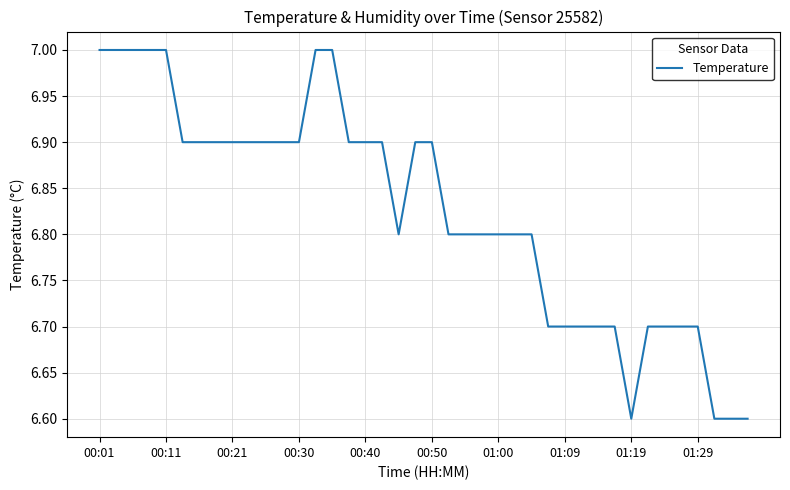

What is the greatest value displayed?

7.0